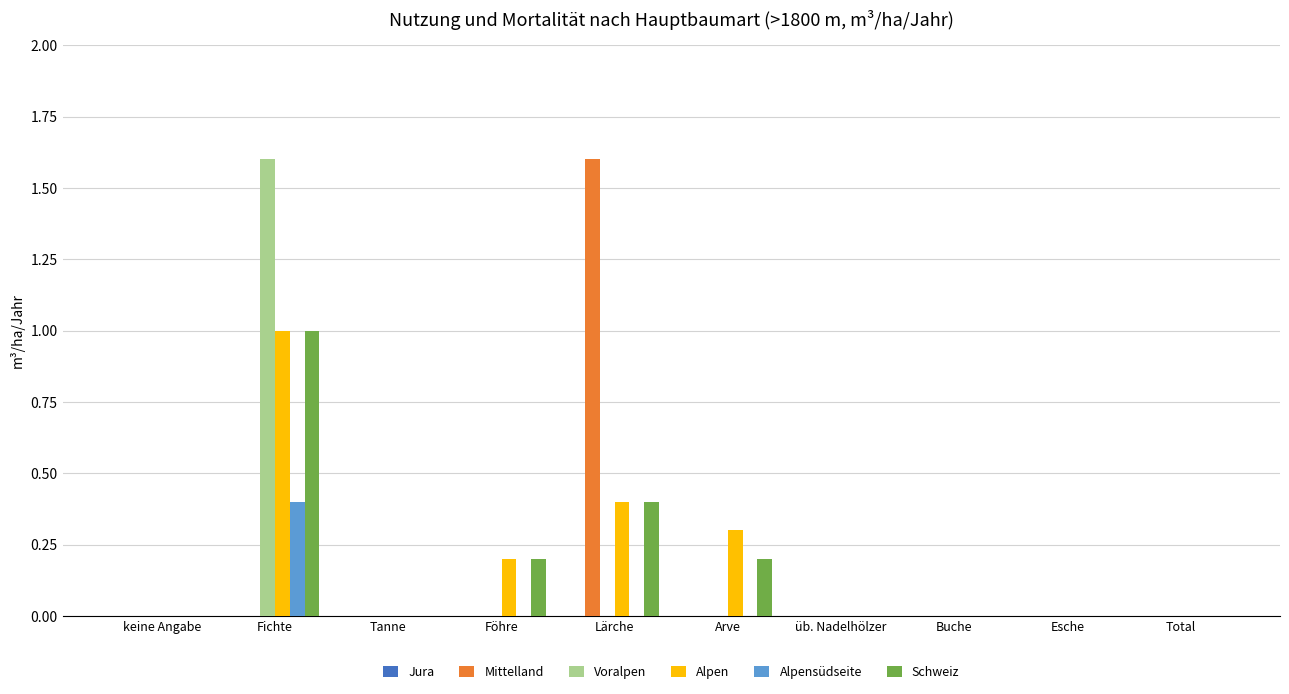

How many Alpensüdseite values are between 0 and 1?

10